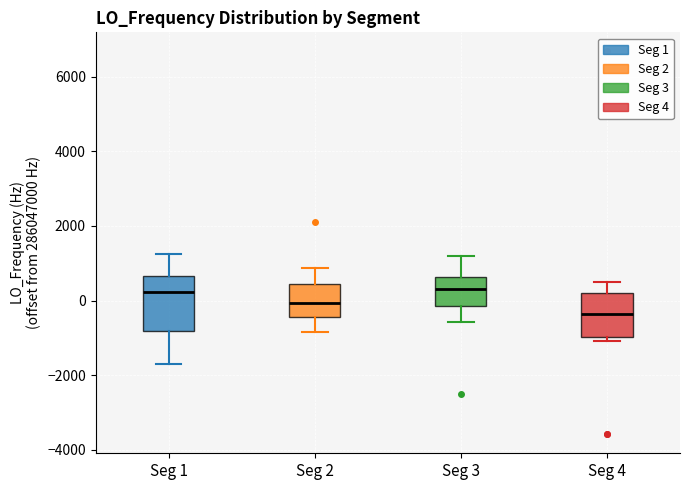

Reading left to right, transcribe this box plot: for each box, give where its median line is, the range the box spans, and where its two whiskers end, as read against the y-axis. The values are not printed on the chart, so give them approximately, as read against the axis.

Seg 1: median 200, box -800 to 600, whiskers -1800 to 1200
Seg 2: median 0, box -400 to 400, whiskers -800 to 800
Seg 3: median 400, box -200 to 600, whiskers -600 to 1200
Seg 4: median -400, box -1000 to 200, whiskers -1000 (just below the box's lower edge) to 400